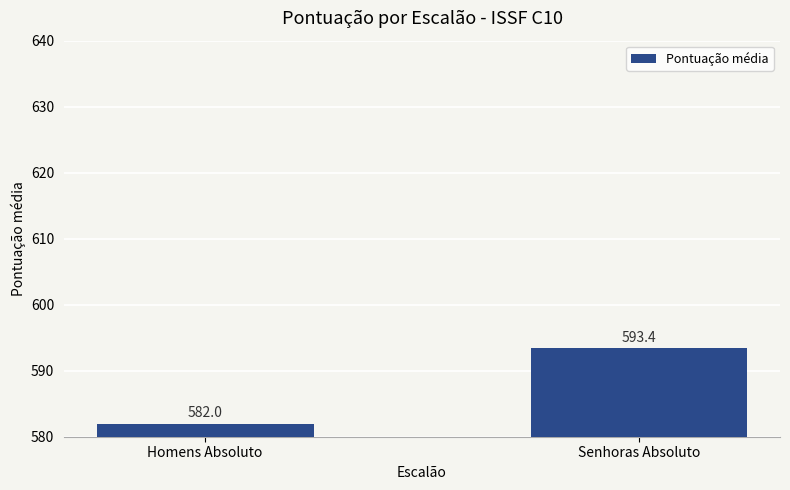

What is the value of the 2nd bar from the left?

593.4